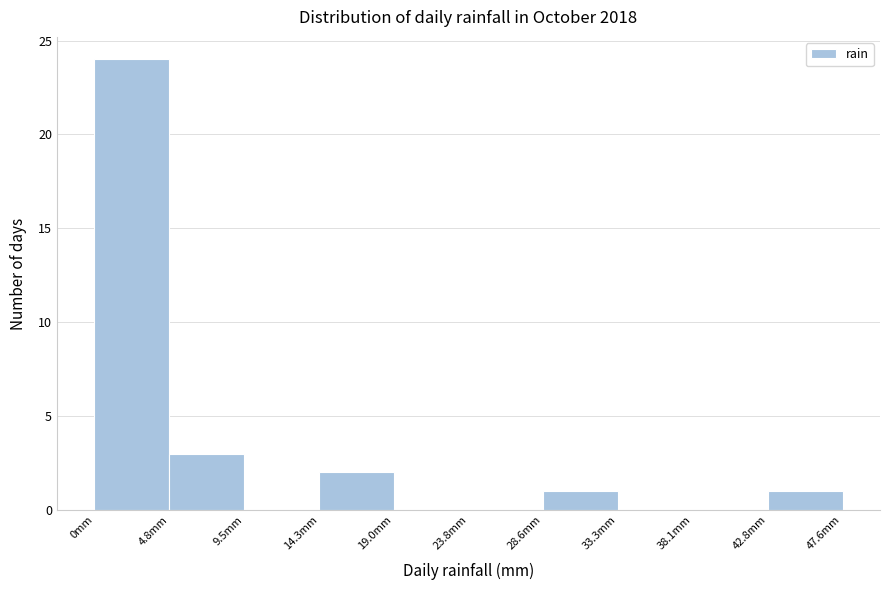

What is the height of the bar covering 5.0 to 9.5 on the x-axis? Neither the bar edges nor the heights are printed on the chart, so give them approximately, as read against the axes.

3